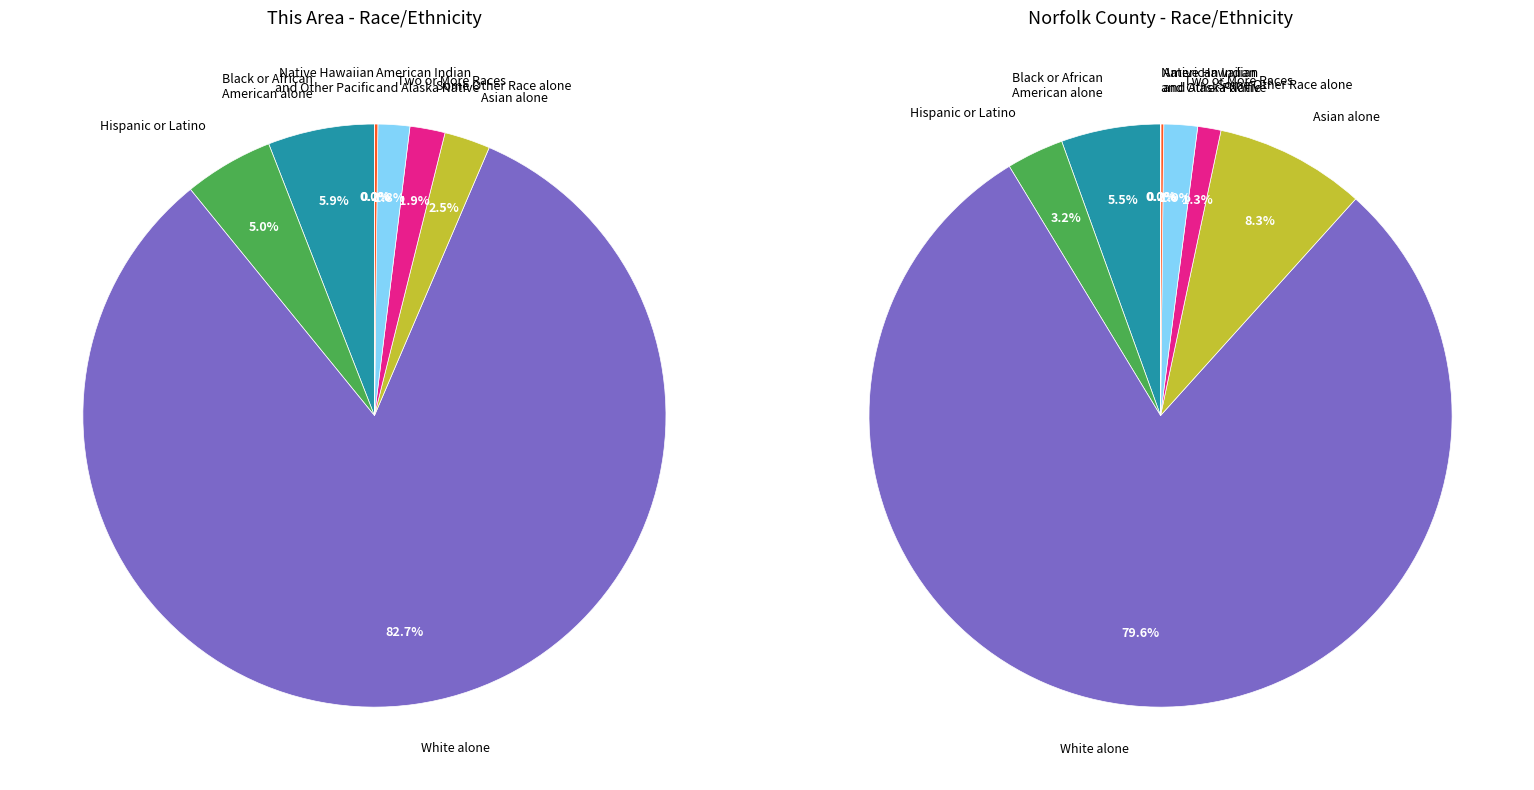

Which slice represents more than half of the pie?

White alone